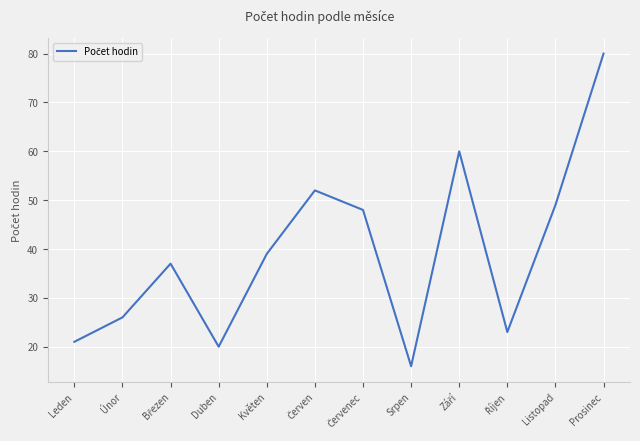

Count the number of data series in this chart.

1